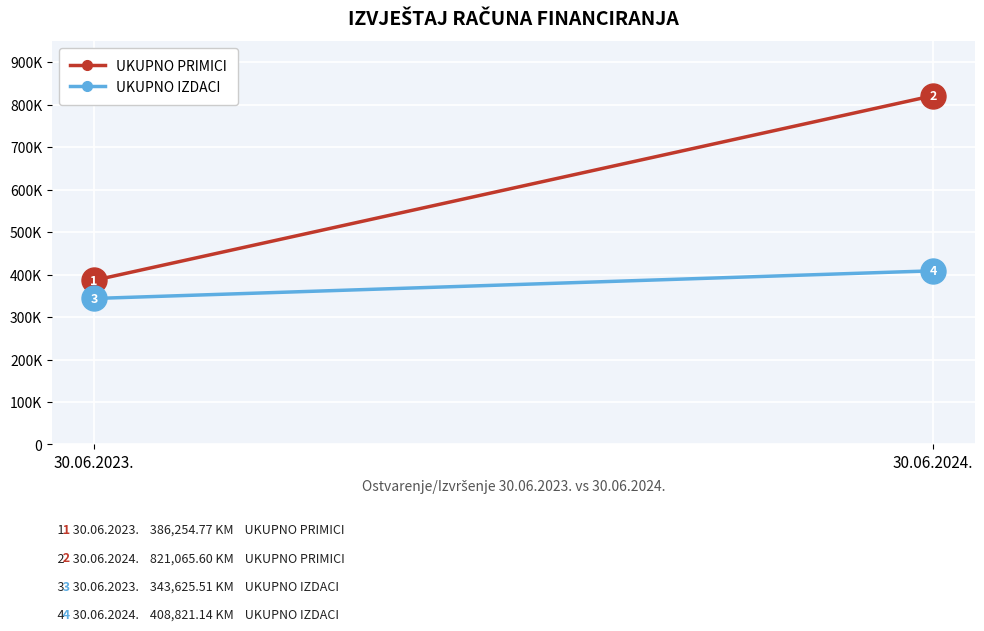

What is the difference between the highest and lowest values at 30.06.2023.?

42629.3